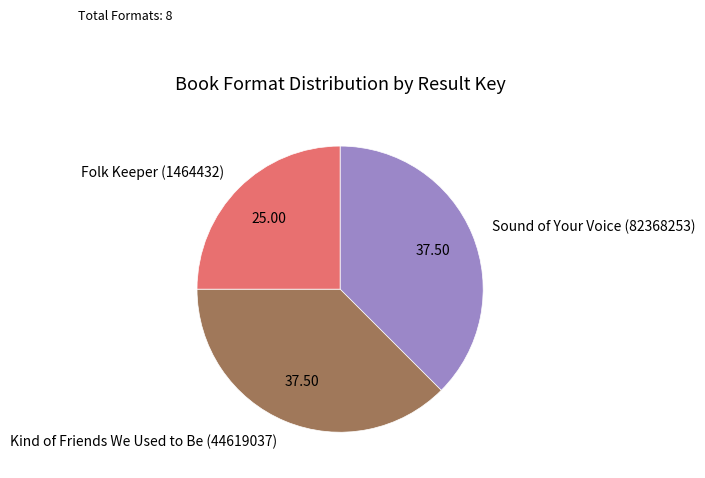

Do Kind of Friends We Used to Be (44619037) and Folk Keeper (1464432) together represent more than half of the pie?

Yes